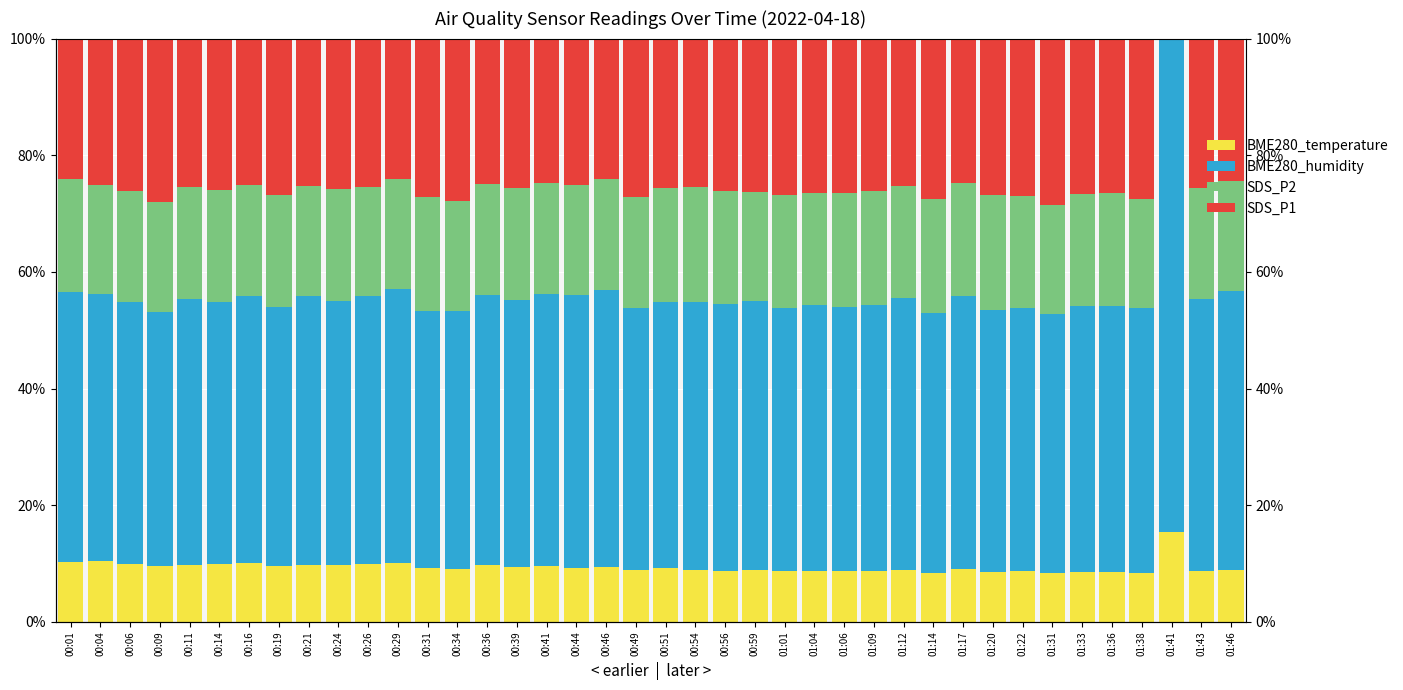

Reading right to left, what are all the values shown in this chart?

BME280_temperature: 8.8	8.7	15.5	8.5	8.5	8.6	8.4	8.8	8.5	9.1	8.4	9.0	8.7	8.7	8.8	8.8	8.9	8.8	9.0	9.2	8.9	9.4	9.2	9.5	9.4	9.7	9.1	9.3	10.0	9.9	9.7	9.8	9.6	10.1	9.9	9.8	9.5	9.9	10.4	10.3
BME280_humidity: 47.9	46.7	84.5	45.4	45.7	45.6	44.4	45.1	44.9	46.8	44.5	46.5	45.7	45.3	45.5	44.9	46.1	45.7	45.9	45.6	45.0	47.5	46.8	46.7	45.7	46.3	44.2	44.1	47.0	45.9	45.3	46.1	44.4	45.9	44.9	45.5	43.7	44.9	45.9	46.2
SDS_P2: 18.9	19.0	0.0	18.7	19.3	19.2	18.6	19.1	19.9	19.3	19.6	19.2	19.4	19.6	19.2	19.4	18.8	19.5	19.6	19.5	19.0	18.9	19.0	19.1	19.3	19.1	18.9	19.5	19.0	18.7	19.2	18.9	19.3	19.0	19.2	19.2	18.9	19.1	18.7	19.3
SDS_P1: 24.4	25.6	0.0	27.5	26.5	26.6	28.6	27.0	26.7	24.8	27.6	25.3	26.2	26.5	26.5	26.9	26.2	26.1	25.5	25.6	27.1	24.1	25.0	24.7	25.6	24.9	27.9	27.1	24.0	25.5	25.8	25.2	26.8	25.1	26.0	25.4	27.9	26.1	25.0	24.1